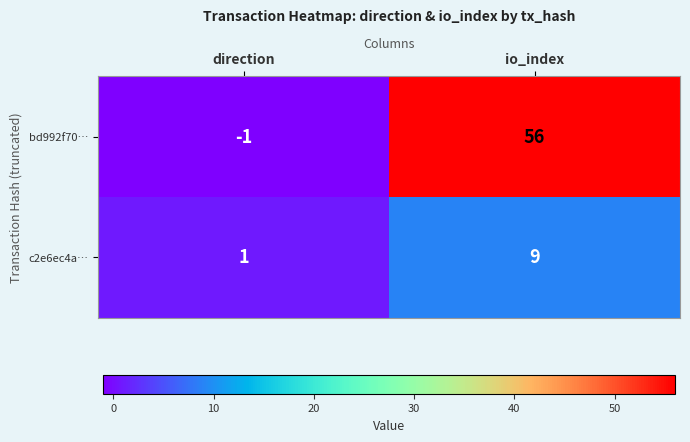

How many values in bd992f70… are above zero?

1